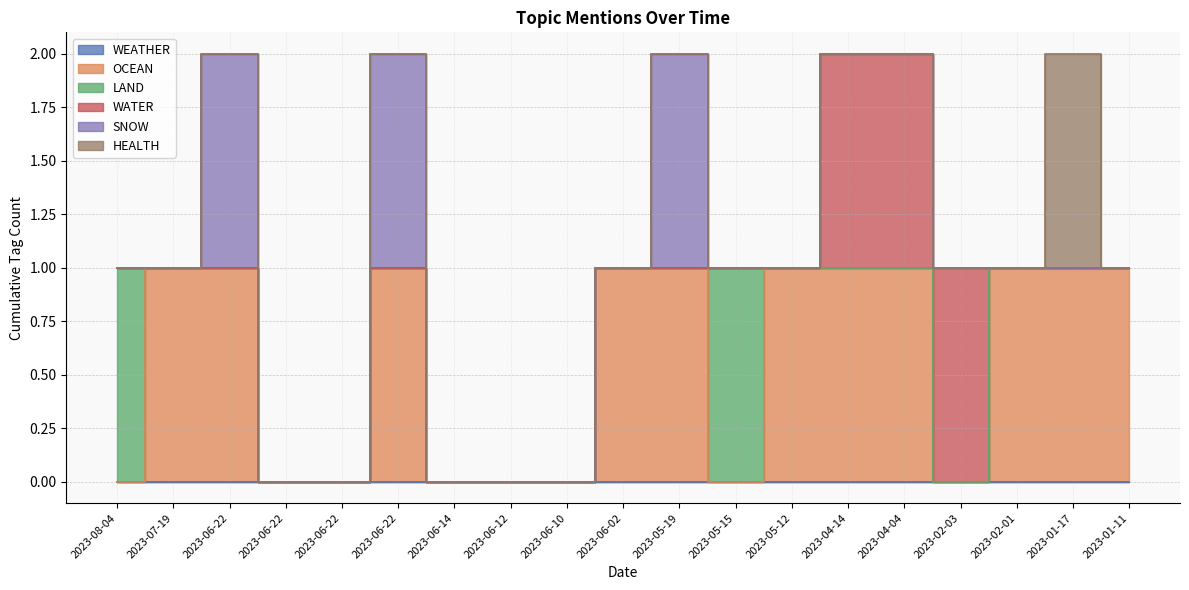

Does the chart display data point markers on the line(s)?

No